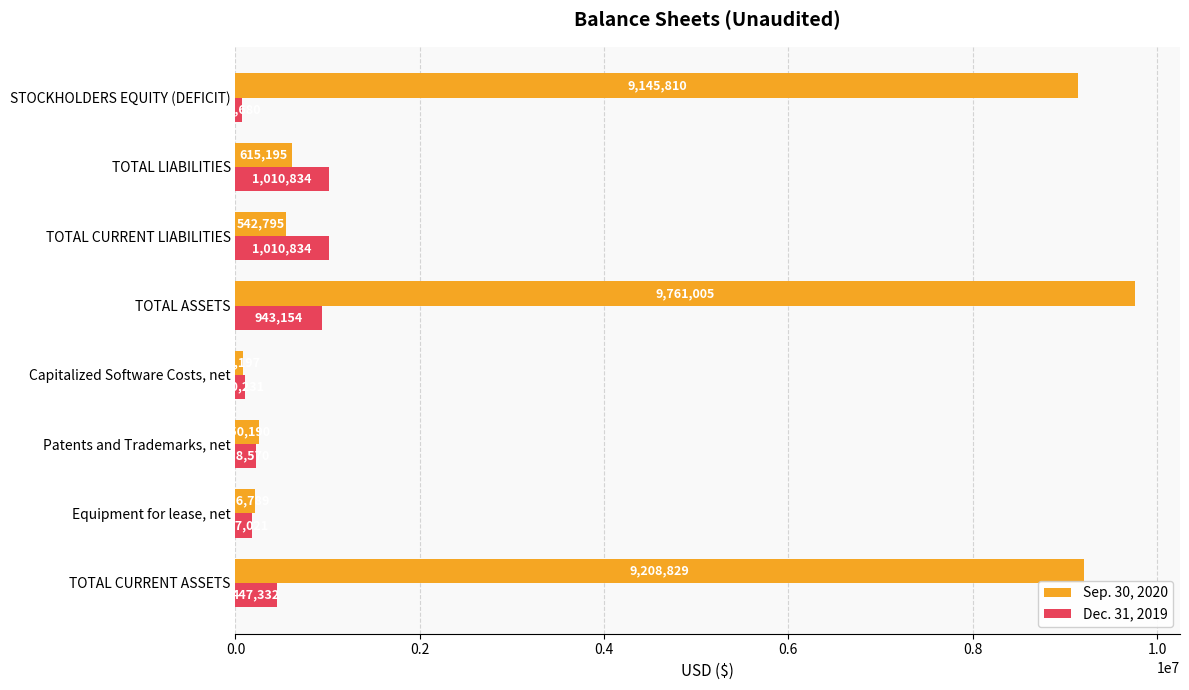

The Sep. 30, 2020 series shows 615195 at TOTAL LIABILITIES. True or false?

True